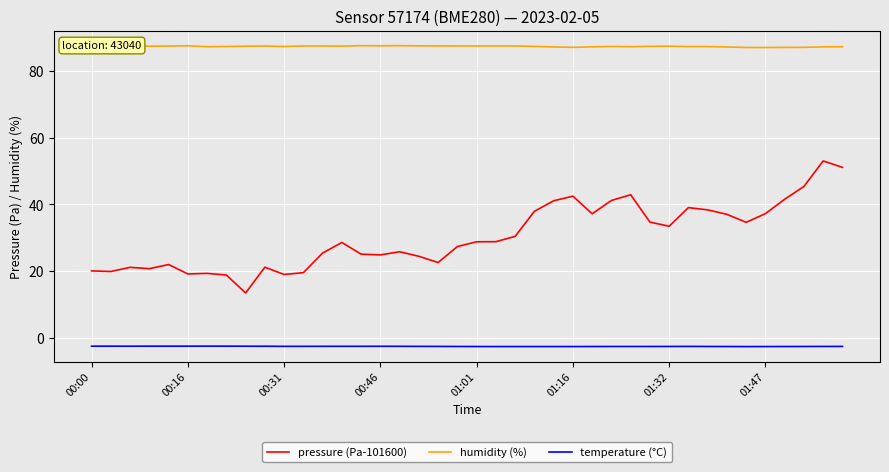

How many values in the pressure (Pa-101600) series exceed 28?

21